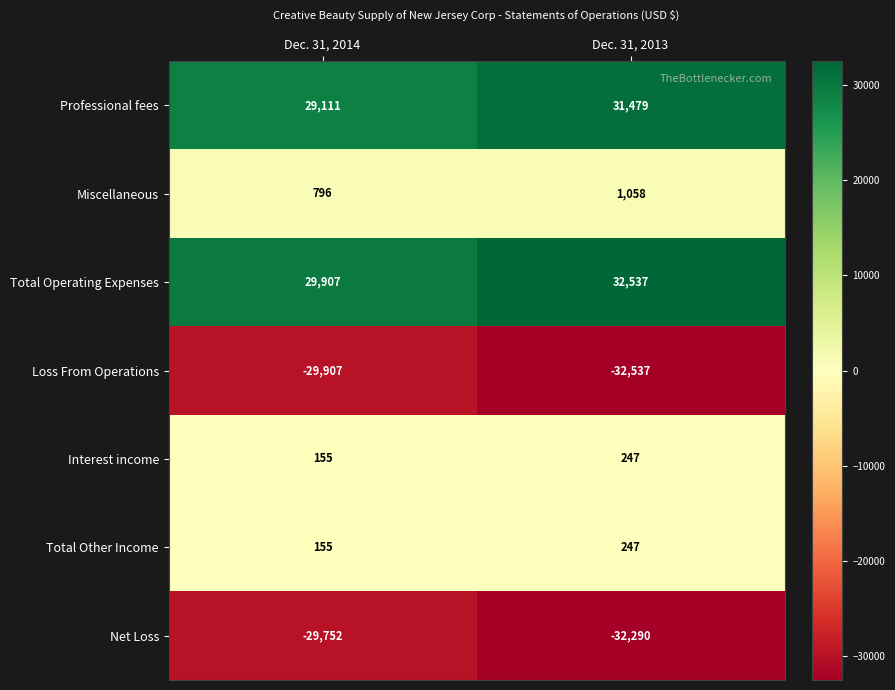

What is the total value across all series at Dec. 31, 2013?

741